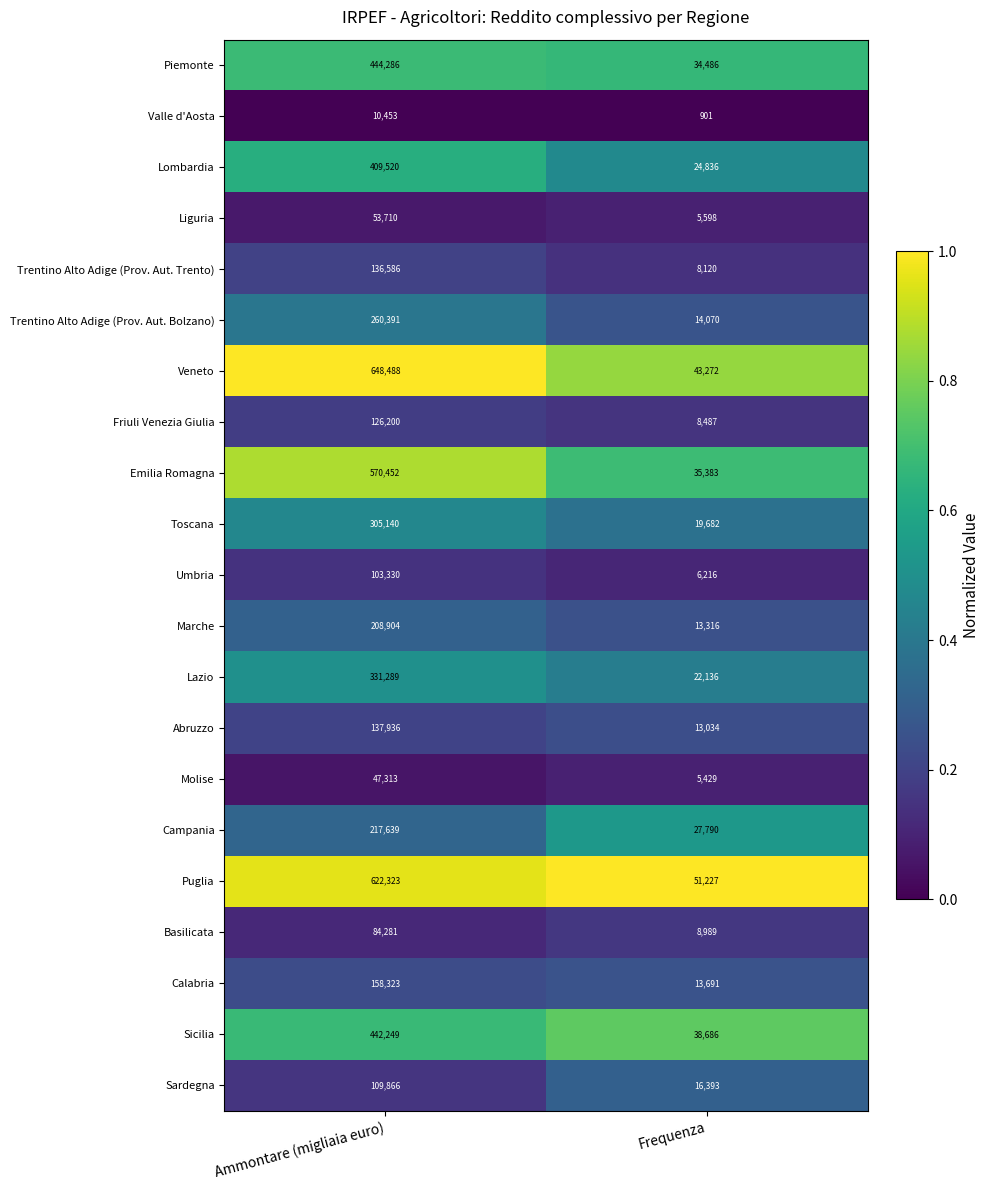

Is it true that Campania equals 27790 at Frequenza?

True